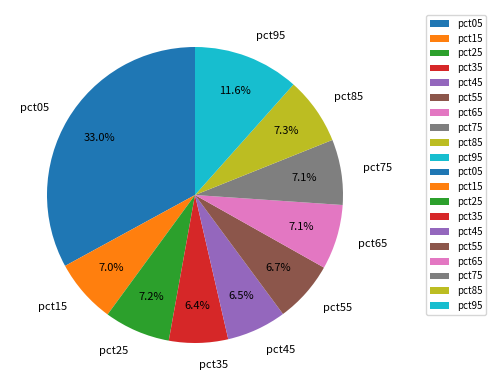

Is pct85 the majority of the pie?

No